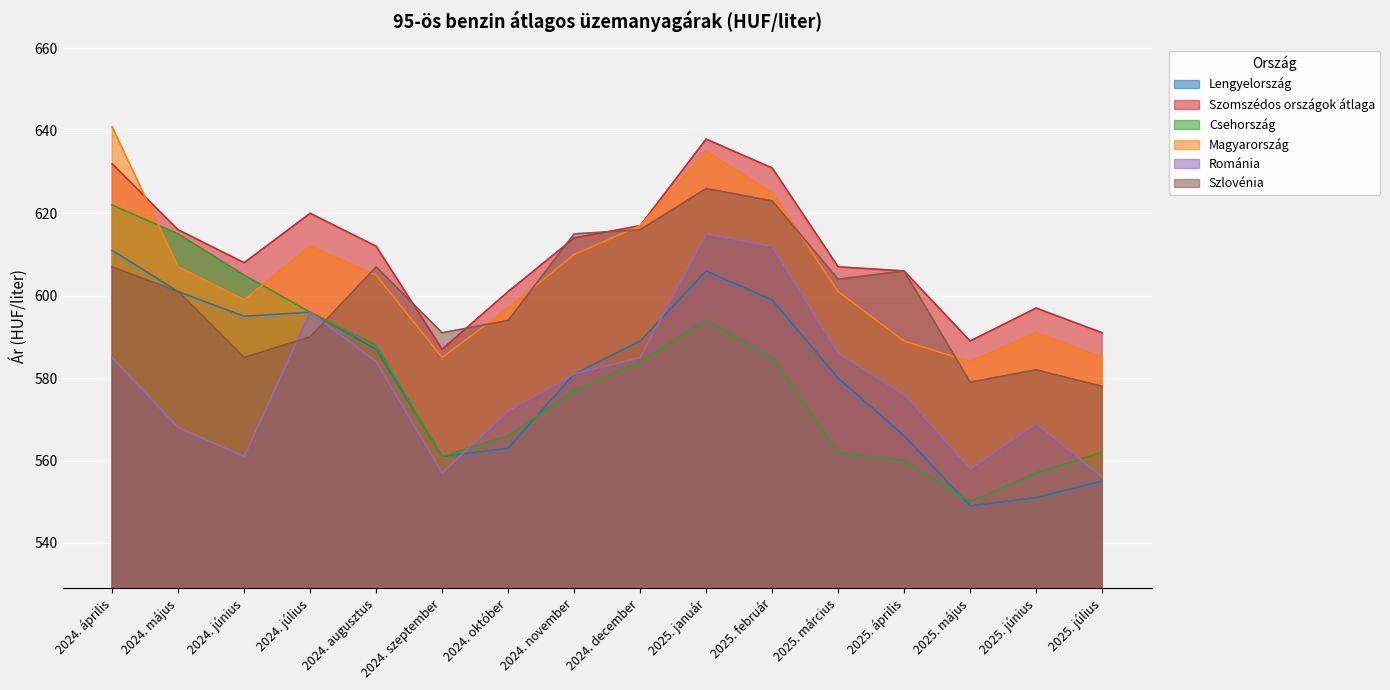

The Lengyelország series shows 599 at 2025. február. True or false?

True